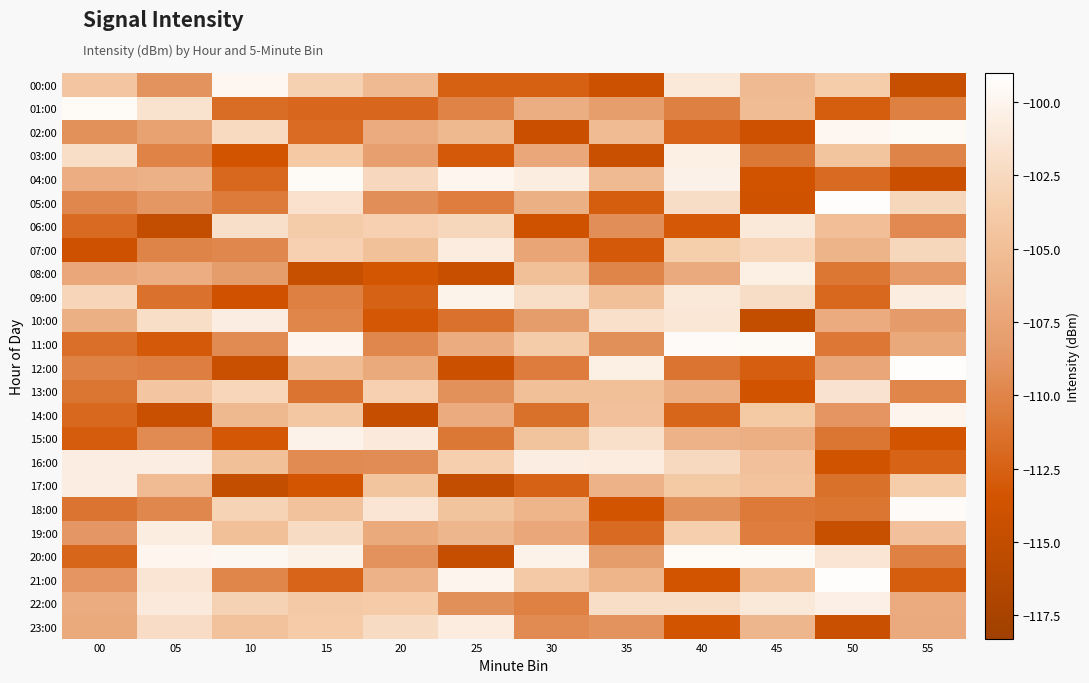

Count the number of categories in the chart.

12